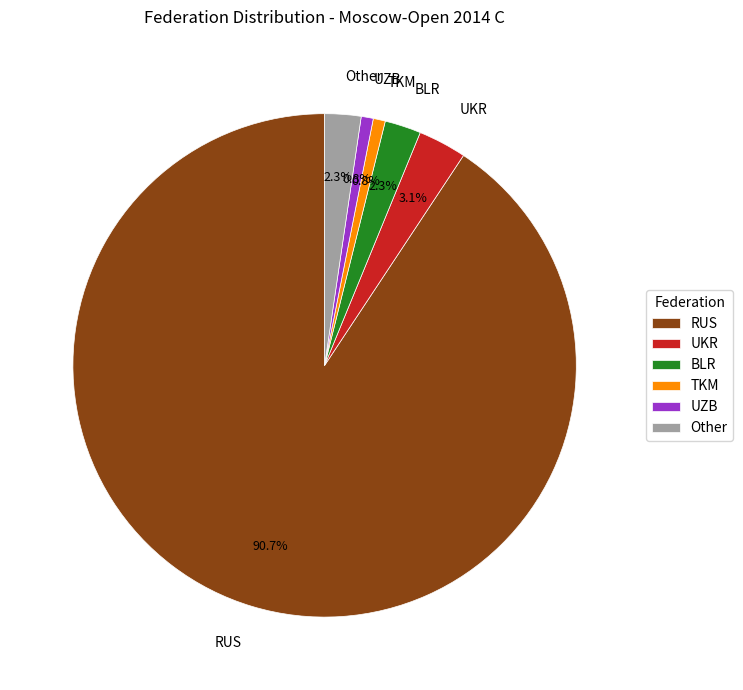

Which category has the biggest portion of the pie?

RUS